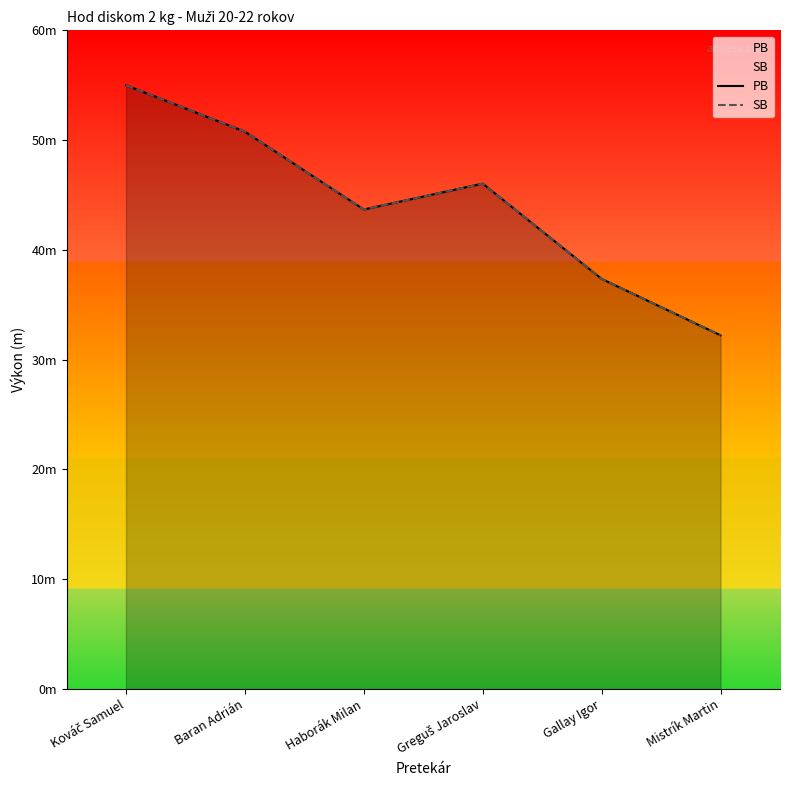

Where does the PB series first go above 46?

Kováč Samuel